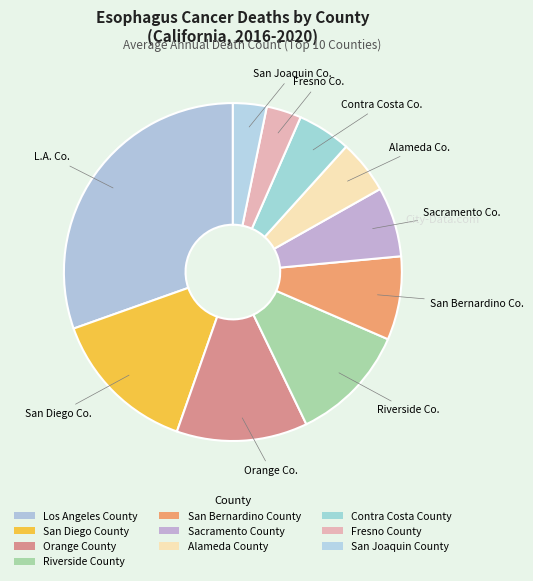

Is Sacramento County the majority of the pie?

No